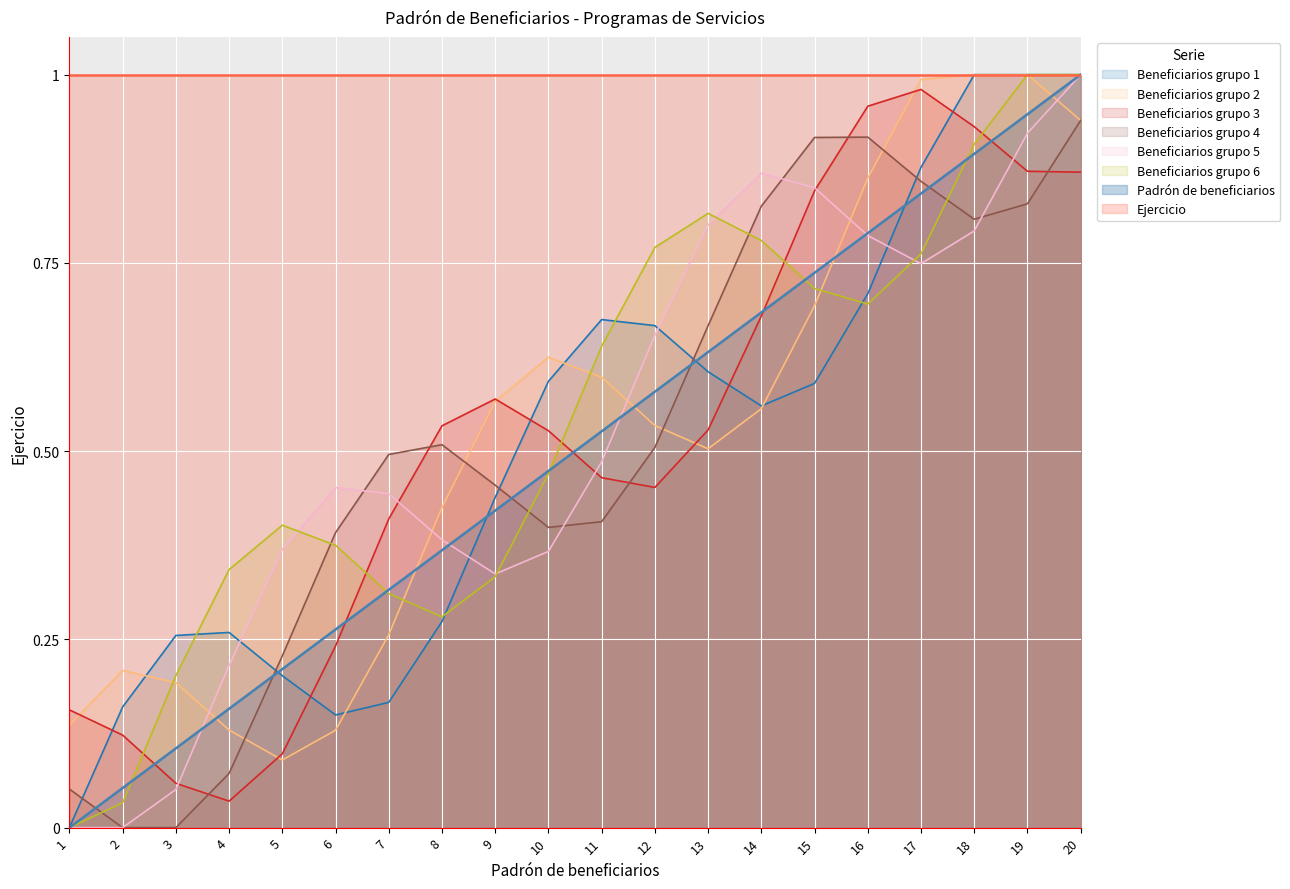

Is the value of Beneficiarios grupo 4 at 7 greater than the value of Beneficiarios grupo 1 at 1?

Yes